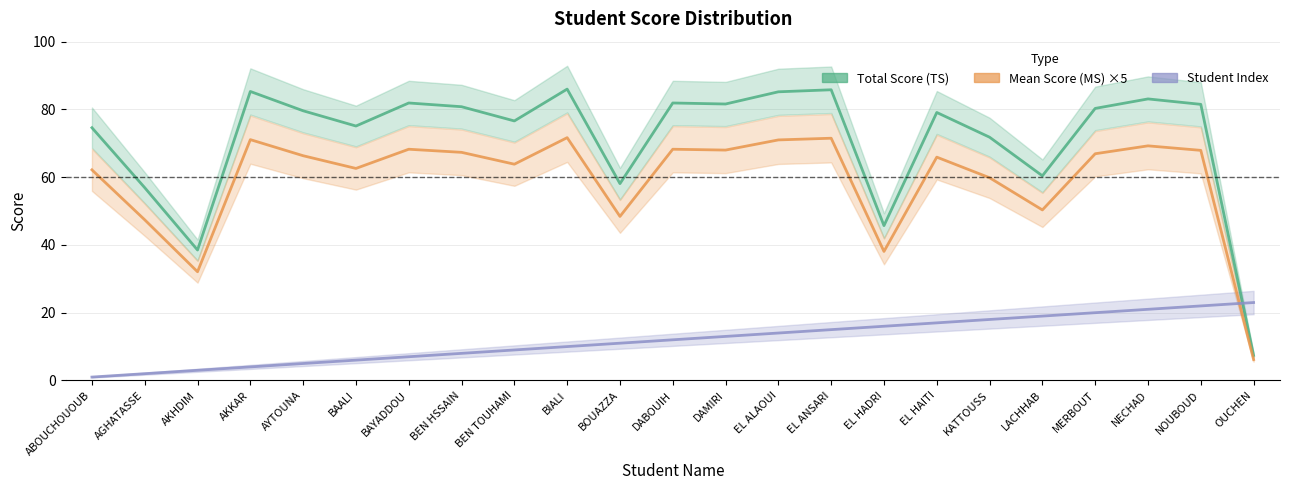

In Total Score (TS), how many points are higher than both neighbors (excluding endpoints)?

7